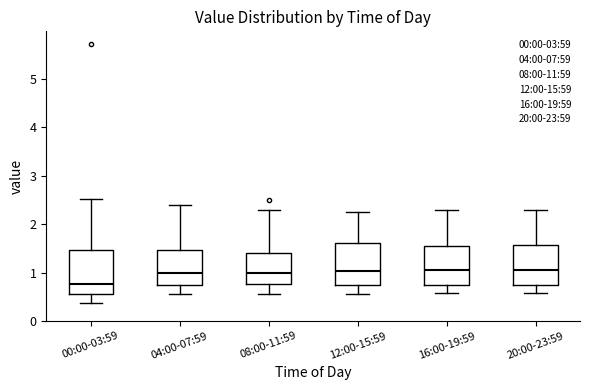

Reading left to right, read every box against the y-axis: the position of its median line, the range the box covers, and the ends of its whiskers. The values are not printed on the chart, so give them approximately, as read against the axis.

00:00-03:59: median 0.8, box 0.6 to 1.5, whiskers 0.4 to 2.5
04:00-07:59: median 1.0, box 0.7 to 1.5, whiskers 0.6 to 2.4
08:00-11:59: median 1.0, box 0.8 to 1.4, whiskers 0.6 to 2.3
12:00-15:59: median 1.0, box 0.7 to 1.6, whiskers 0.6 to 2.3
16:00-19:59: median 1.1, box 0.7 to 1.6, whiskers 0.6 to 2.3
20:00-23:59: median 1.1, box 0.7 to 1.6, whiskers 0.6 to 2.3